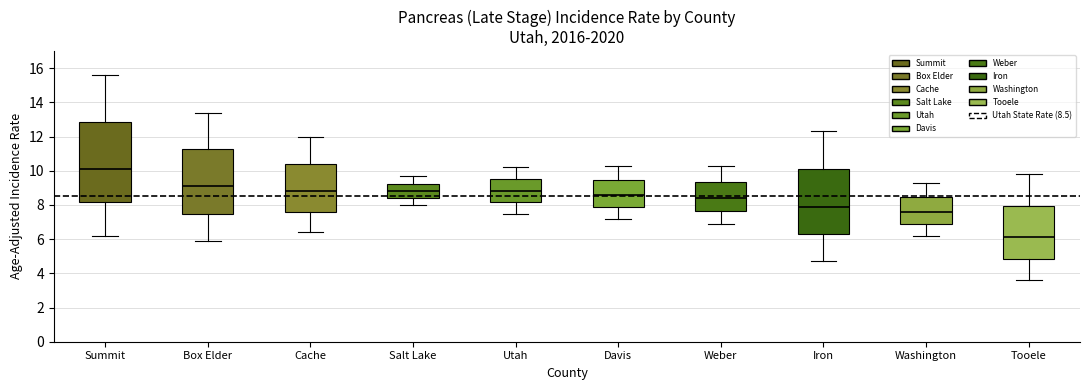

Reading left to right, transcribe this box plot: for each box, give where its median line is, the range the box spans, and where its two whiskers end, as read against the y-axis. The values are not printed on the chart, so give them approximately, as read against the axis.

Summit: median 10.2, box 8.2 to 12.8, whiskers 6.2 to 15.6
Box Elder: median 9.2, box 7.6 to 11.2, whiskers 6.0 to 13.4
Cache: median 8.8, box 7.6 to 10.4, whiskers 6.4 to 12.0
Salt Lake: median 8.8, box 8.4 to 9.2, whiskers 8.0 to 9.8
Utah: median 8.8, box 8.2 to 9.6, whiskers 7.6 to 10.2
Davis: median 8.6, box 8.0 to 9.4, whiskers 7.2 to 10.4
Weber: median 8.4, box 7.6 to 9.4, whiskers 7.0 to 10.4
Iron: median 8.0, box 6.4 to 10.2, whiskers 4.8 to 12.4
Washington: median 7.6, box 7.0 to 8.4, whiskers 6.2 to 9.4
Tooele: median 6.2, box 4.8 to 8.0, whiskers 3.6 to 9.8